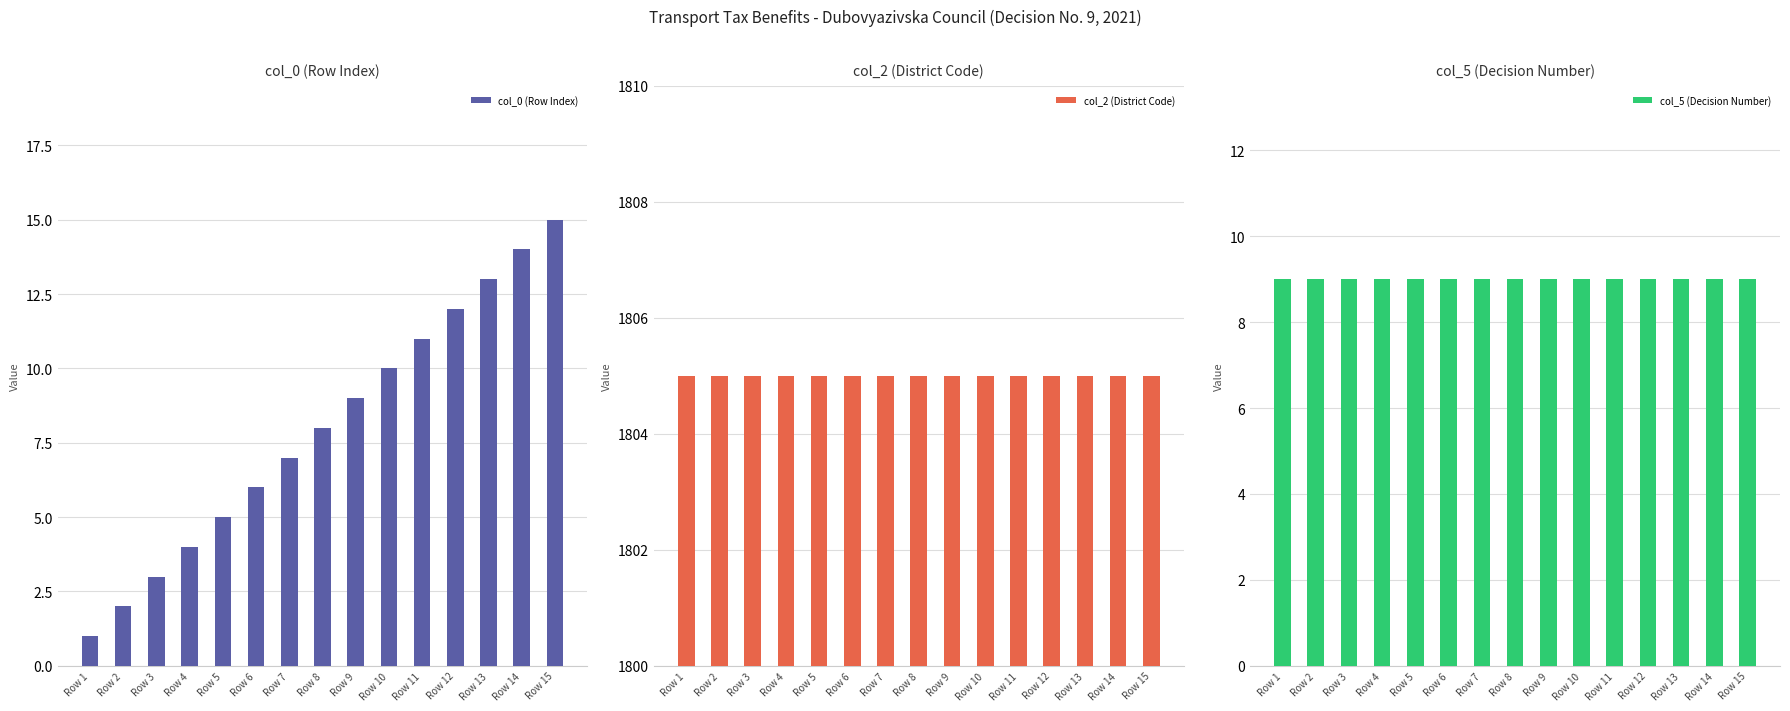

Count the number of data series in this chart.

3